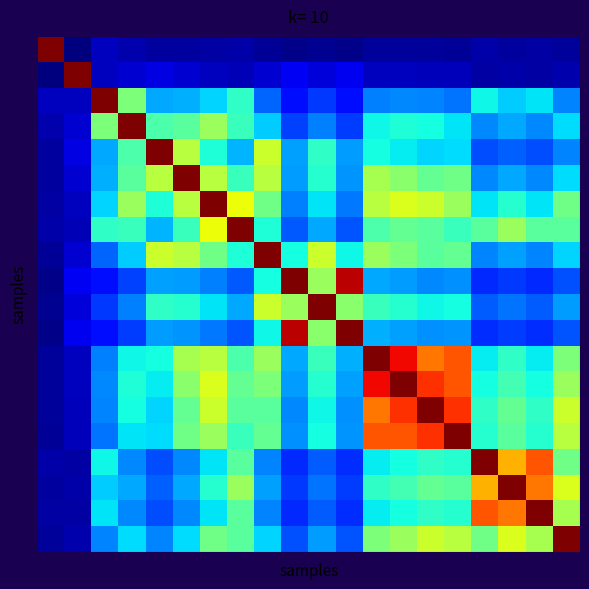

At which category is the sum across all series the highest?

13